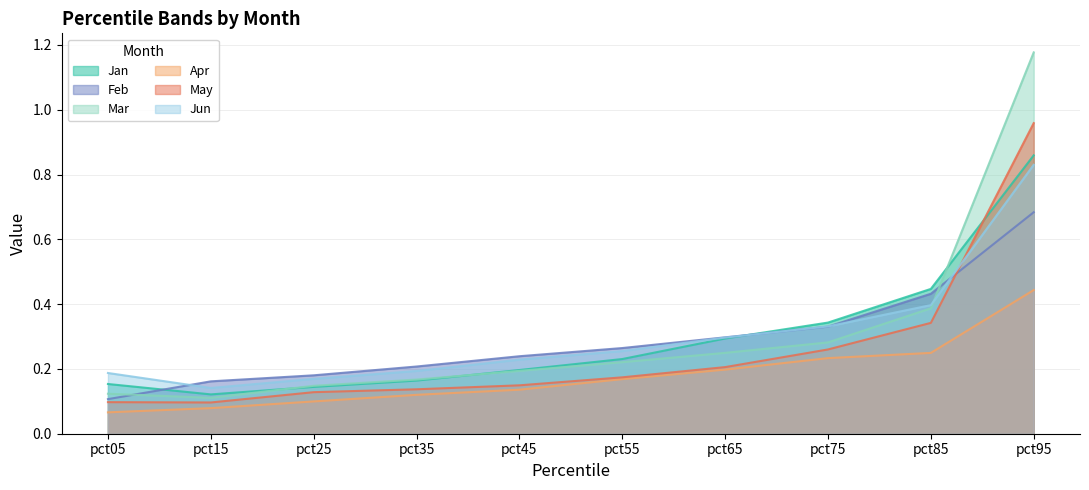

Between pct25 and pct85, which series saw the biggest shift?

Jan